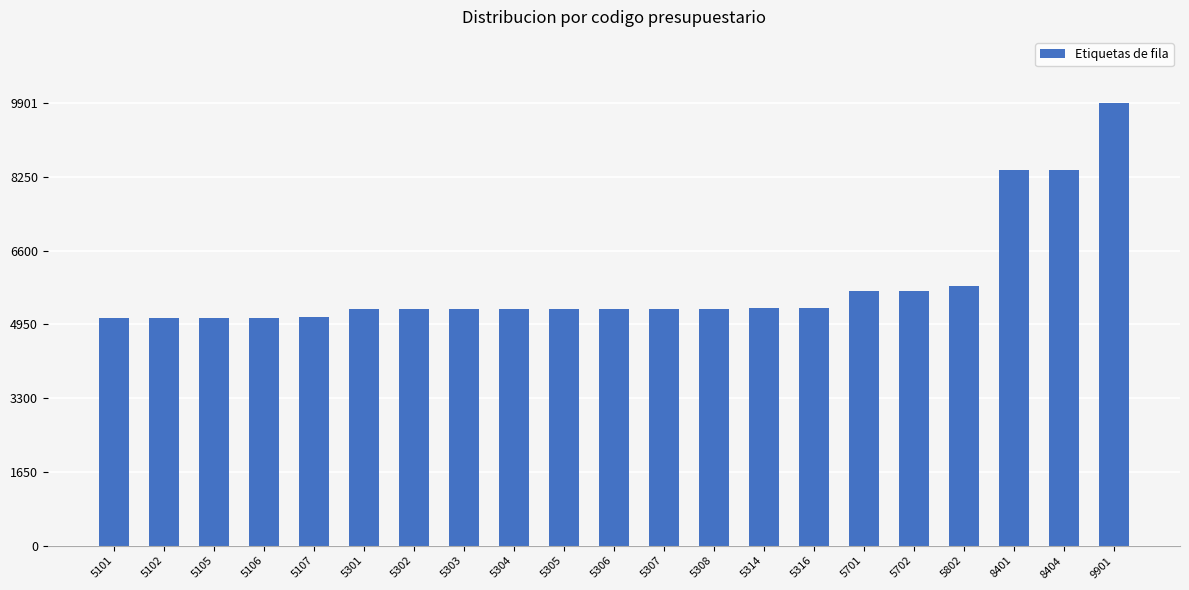

Read the value at 8401, to the nearest 50.

8400